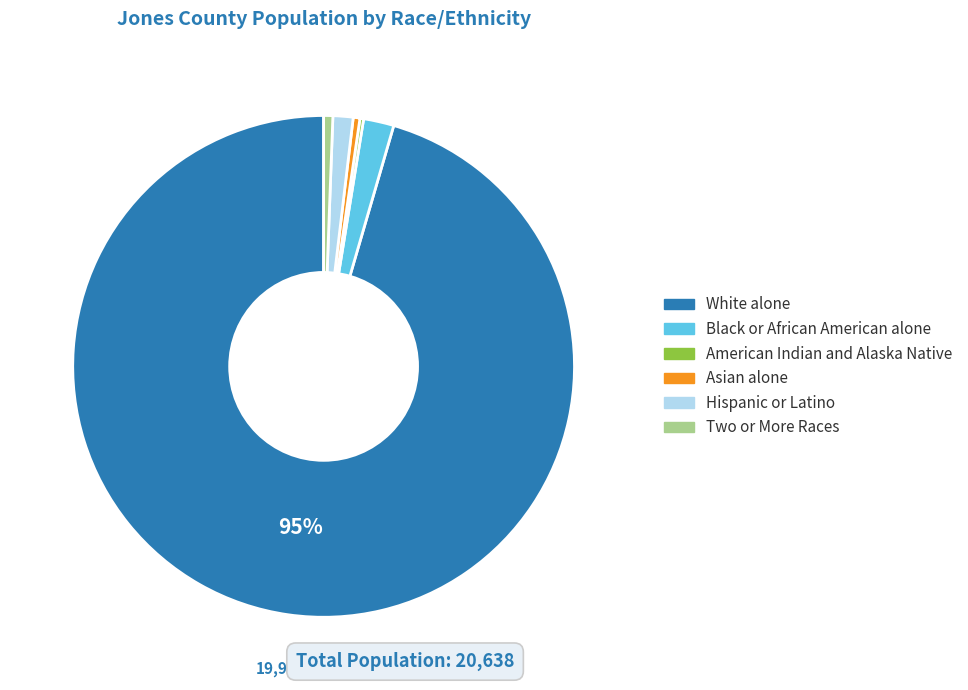

To the nearest percent, what is the combined percentage of Black or African American alone and Hispanic or Latino?

3%